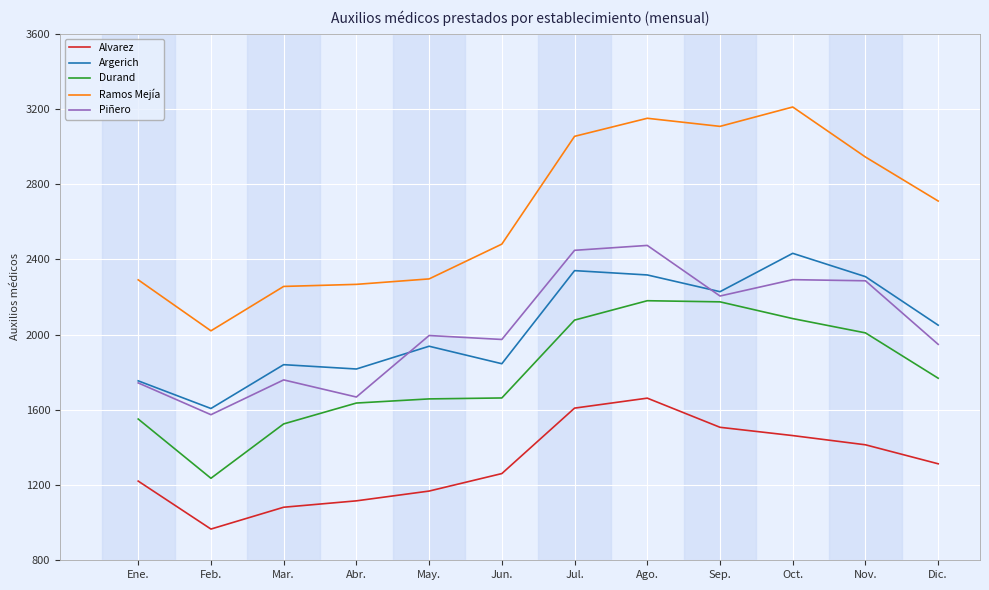

Rank the series by their maximum value, from highest to lowest.

Ramos Mejía, Piñero, Argerich, Durand, Alvarez